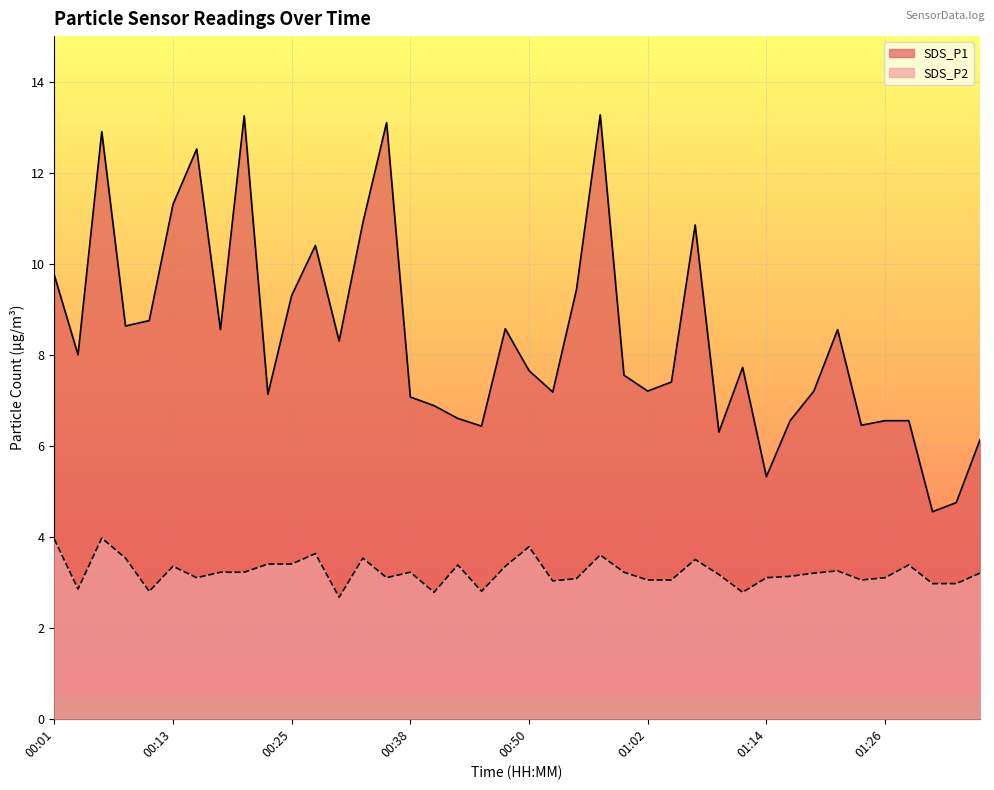

Is it true that SDS_P1 equals 3.3 at 01:22?

False